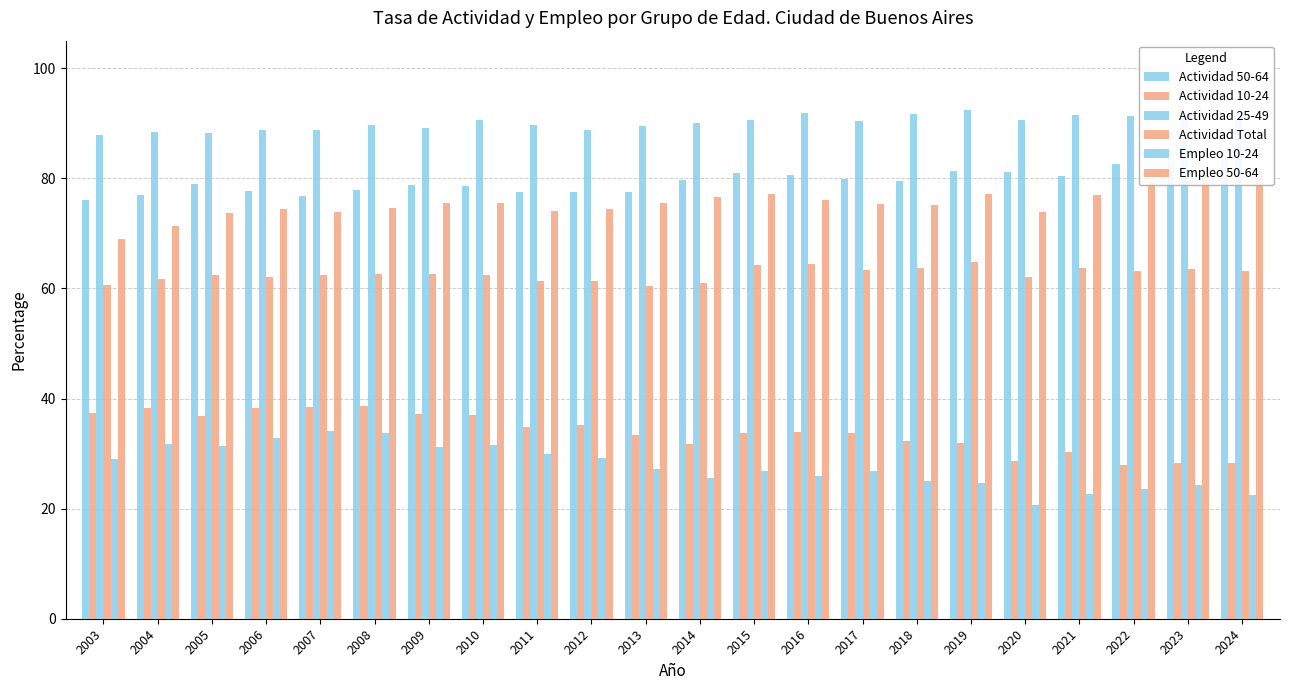

Between 2011 and 2015, which is larger?

2015